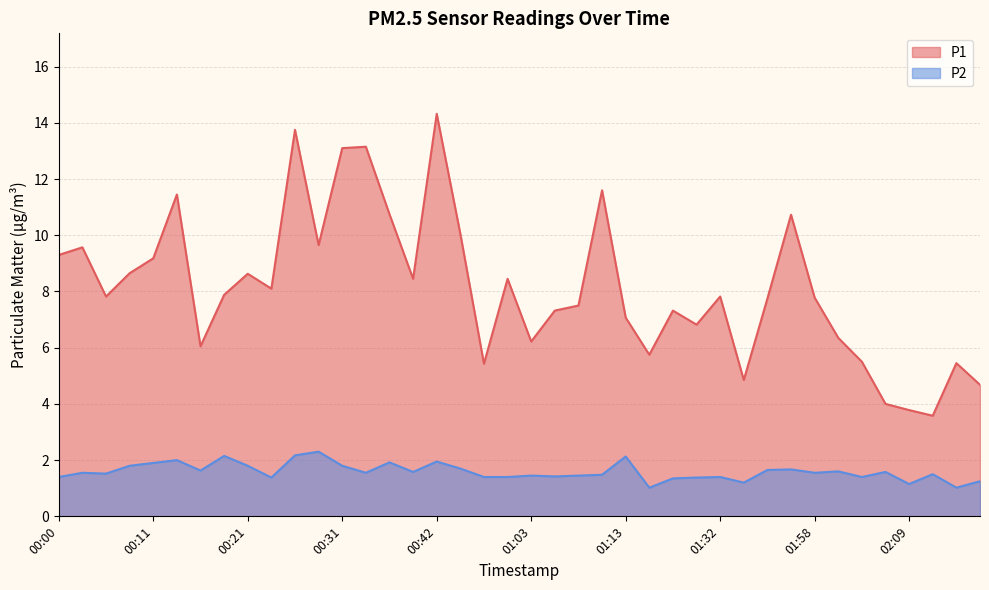

What is the total value across all series at 02:12?

5.1